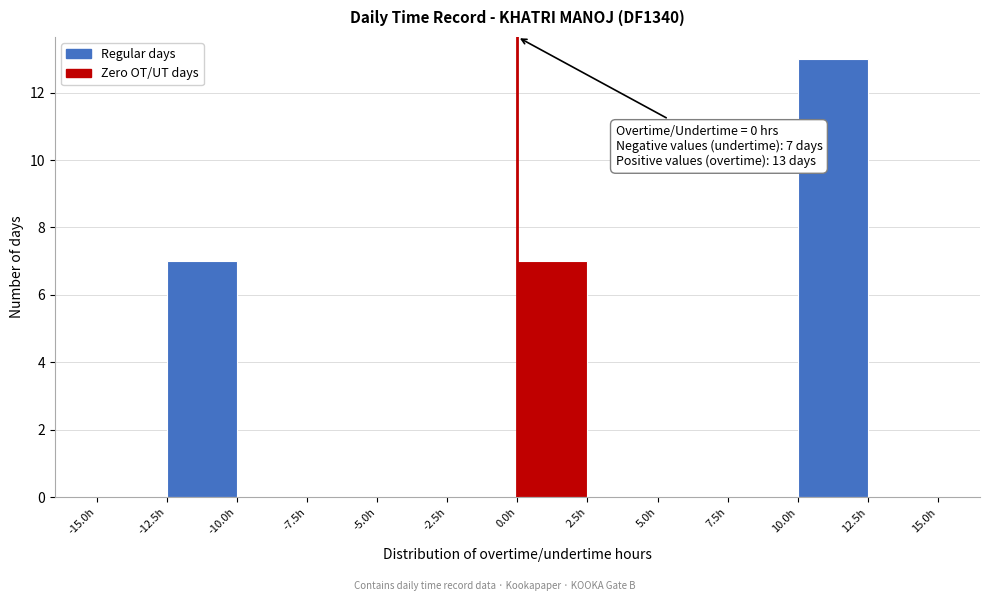

Over which range of the x-axis is the bar tallest?

10.0 to 12.5